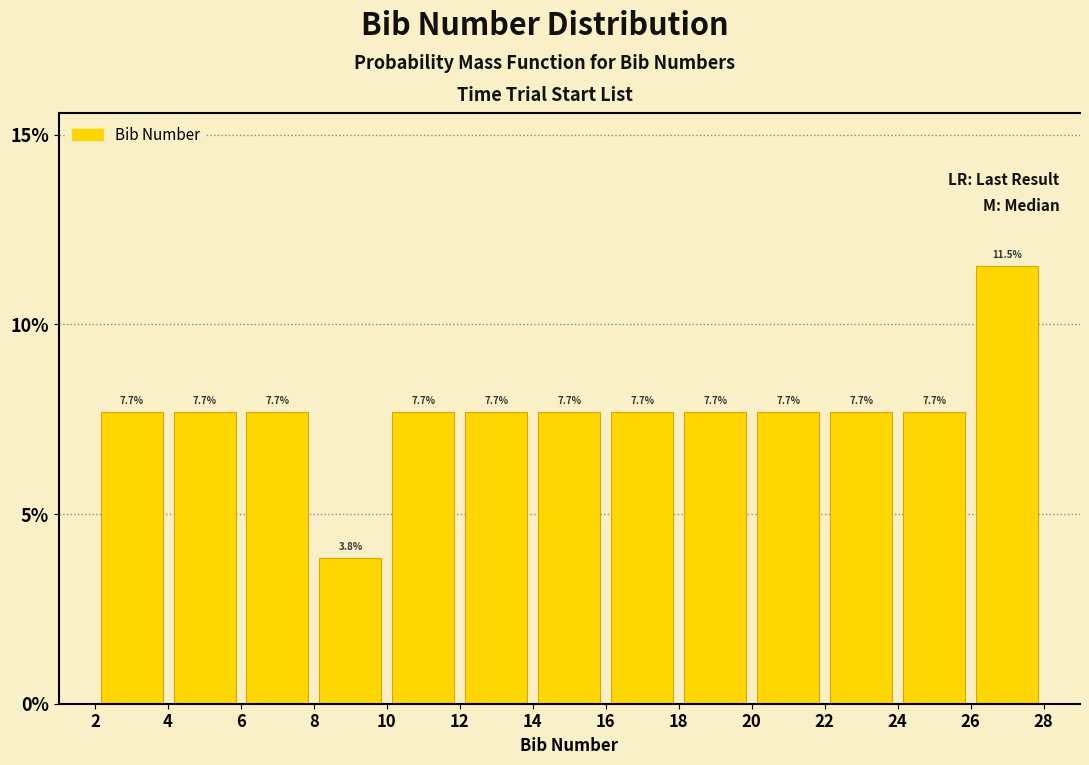

Over which range of the x-axis is the bar tallest?

26 to 28